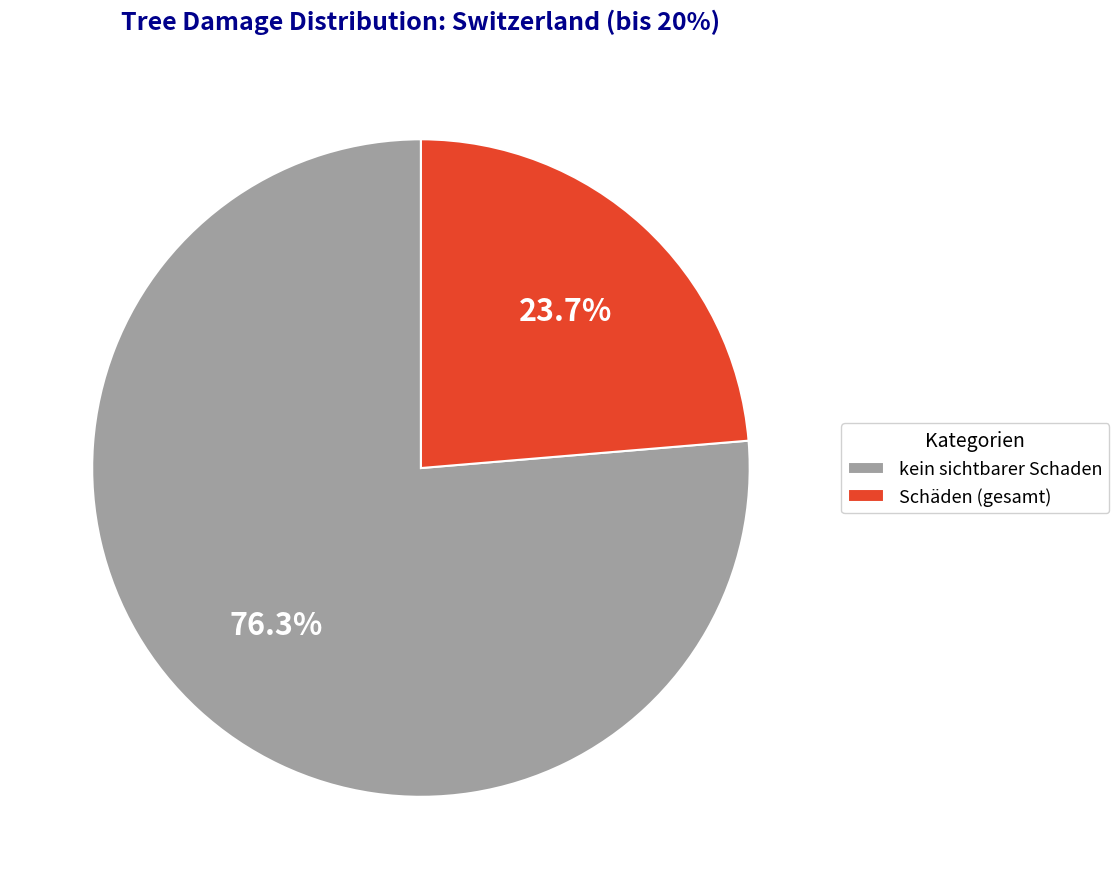

Count the number of slices in the pie.

2